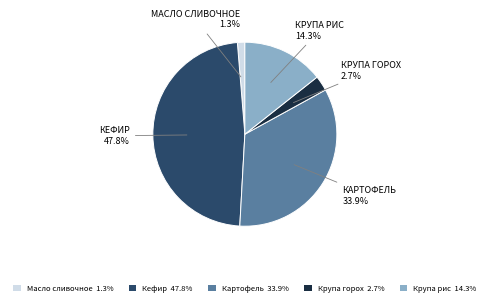

Which has a higher value, Кефир 47.8% or Масло сливочное 1.3%?

Кефир 47.8%